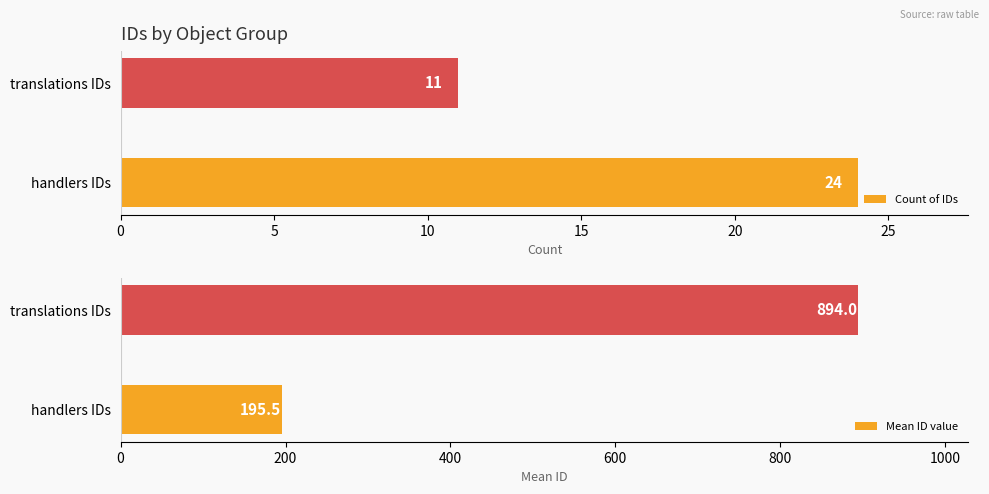

How many data points in Count of IDs are less than 24?

1